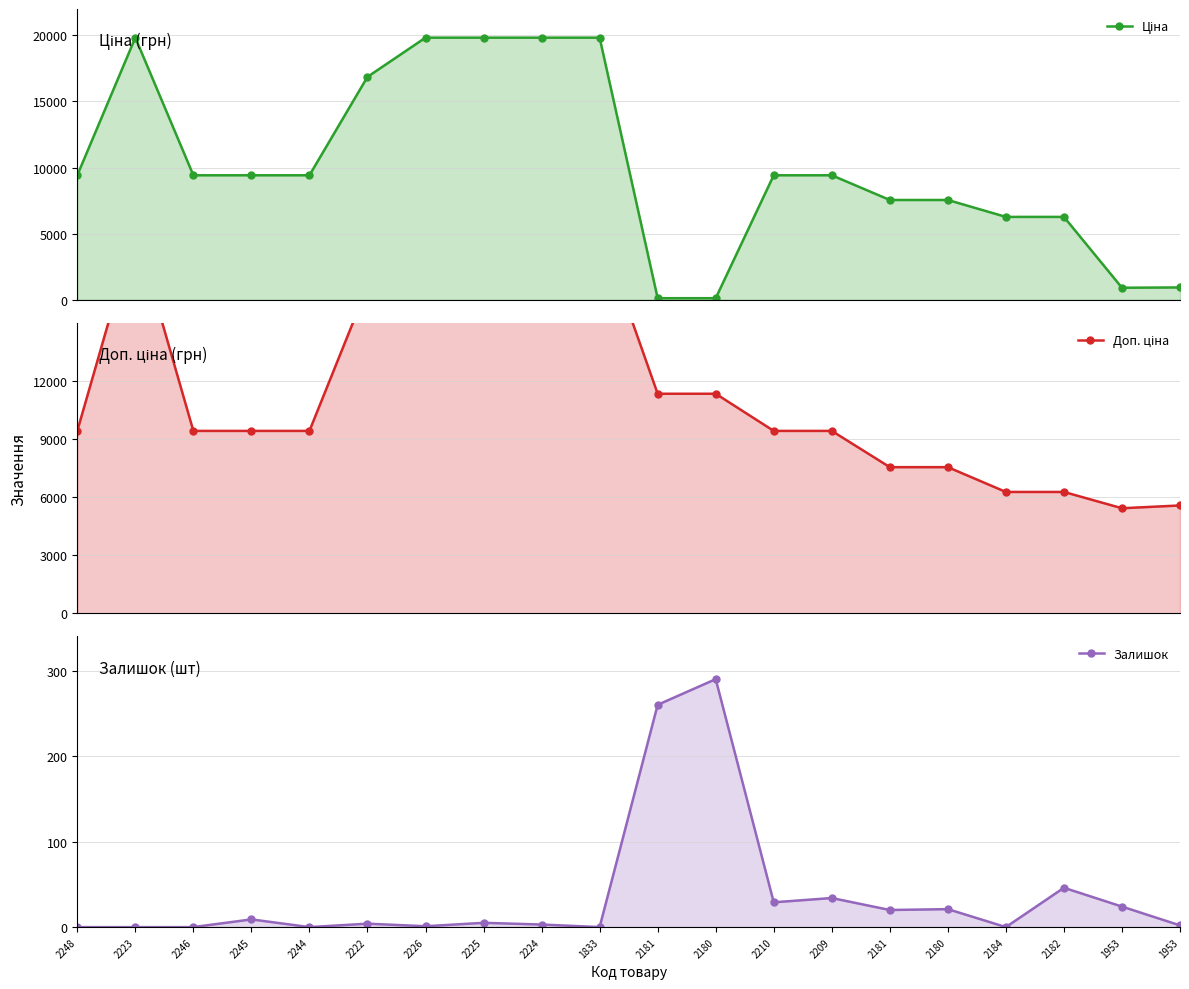

The value of Ціна at 2180 is 10226.6. True or false?

False